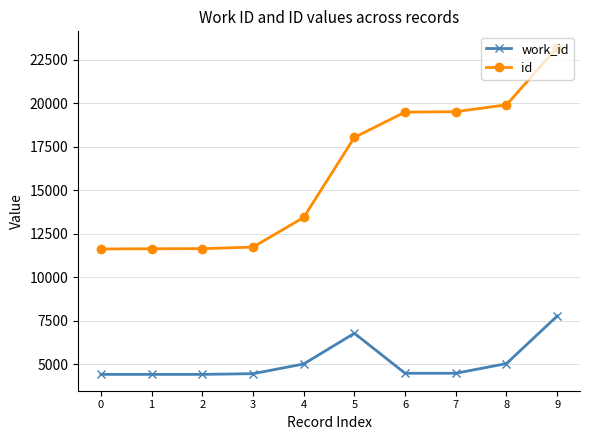

Is this an area chart (filled region under the line)?

No